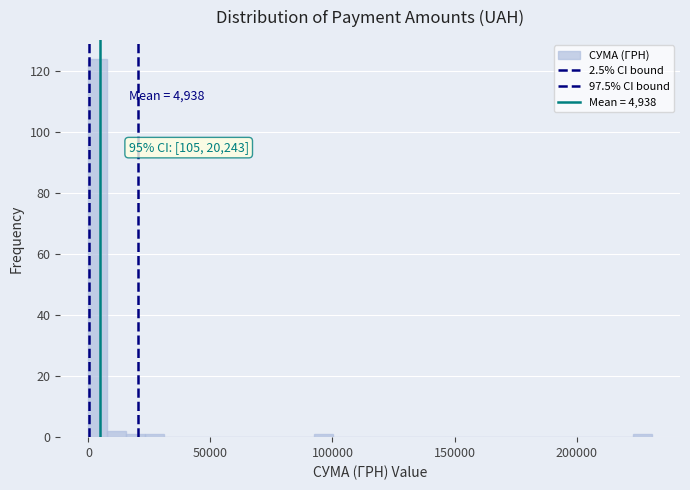

Around what value on the x-axis is the tallest bar? Give the approximate position of its centre, as read against the axis.

5000